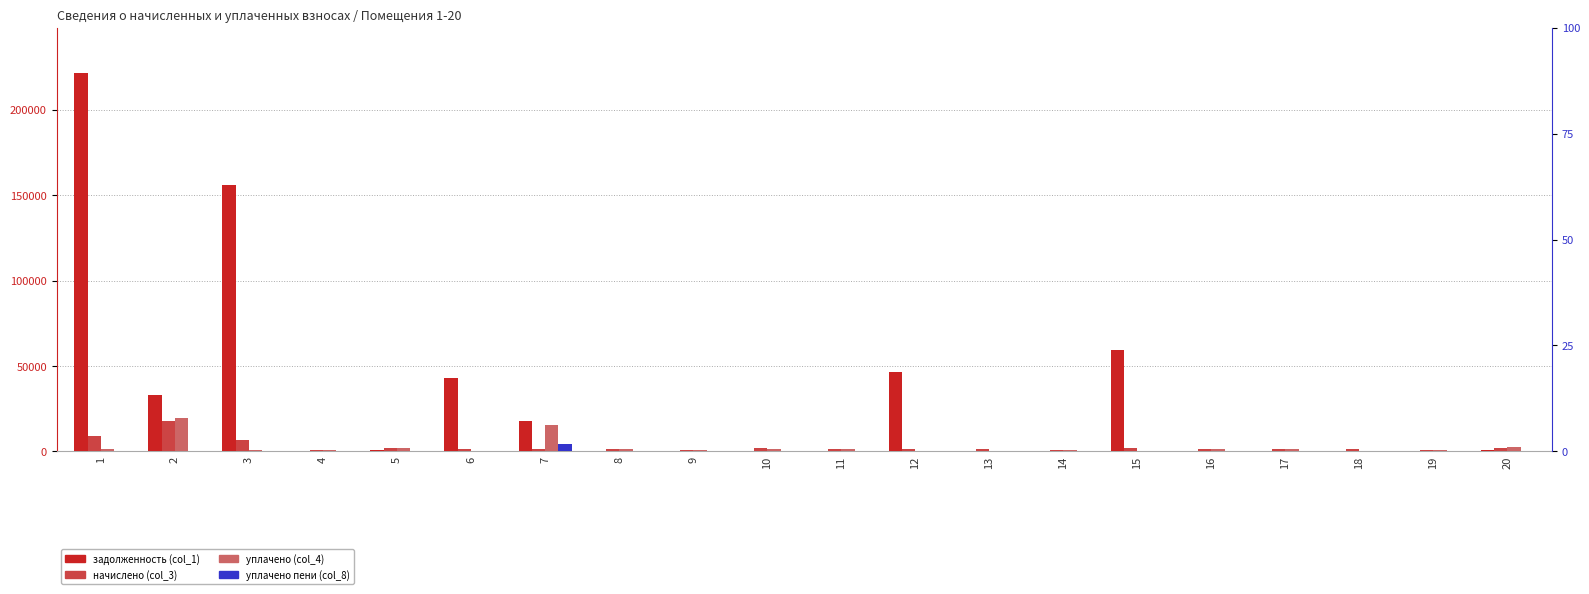

Which category has the lowest value in the уплачено пени (col_8) series?

1